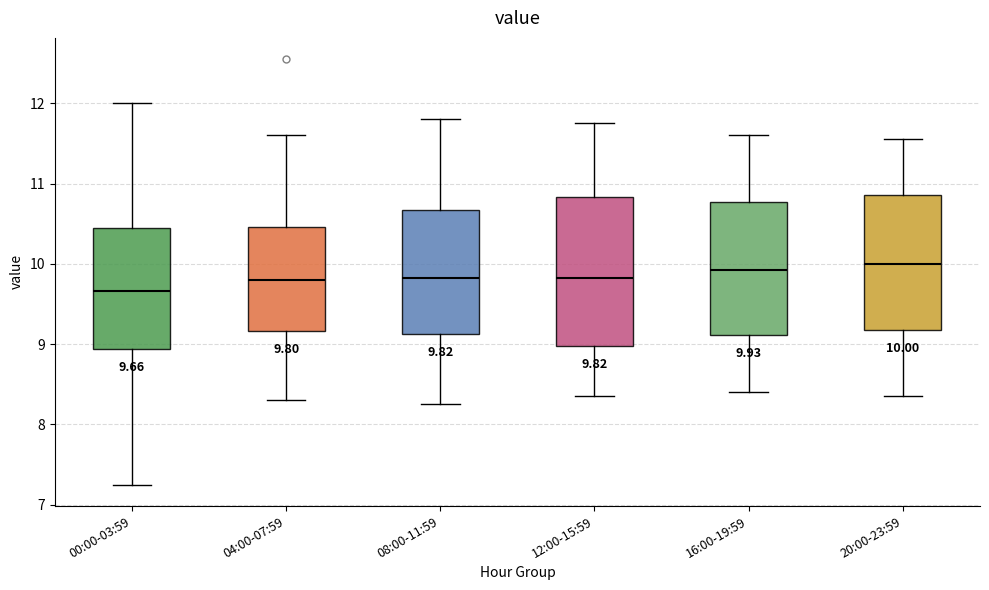

Comparing the boxes themselves (not the whiskers), which one is the tallest?

12:00-15:59